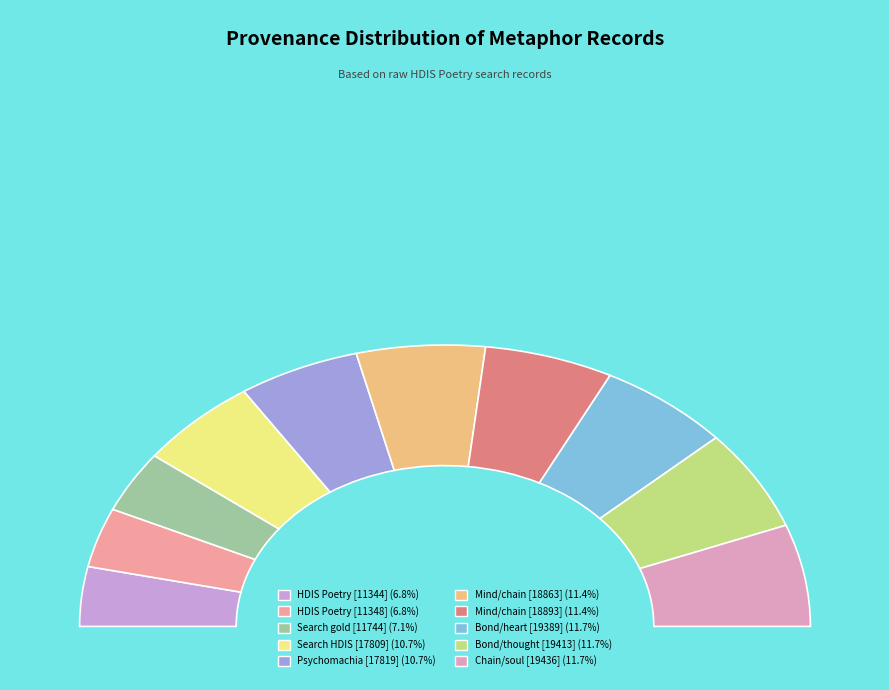

Rank the categories by value from highest to lowest.

Searching chain/soul - Fetters [19436], Searching bond/thought - Fetters [19413], Searching bond/heart - Fetters [19389], Searching mind/chain - Fetters [18893], Searching mind/chain - Fetters [18863], Psychomachia - Fetters [17819], Searching HDIS (Poetry) - Fetters [17809], Searching gold/HDIS - Fetters/Metal [11744], HDIS (Poetry) - Fetters [11348], HDIS (Poetry) - Fetters [11344]